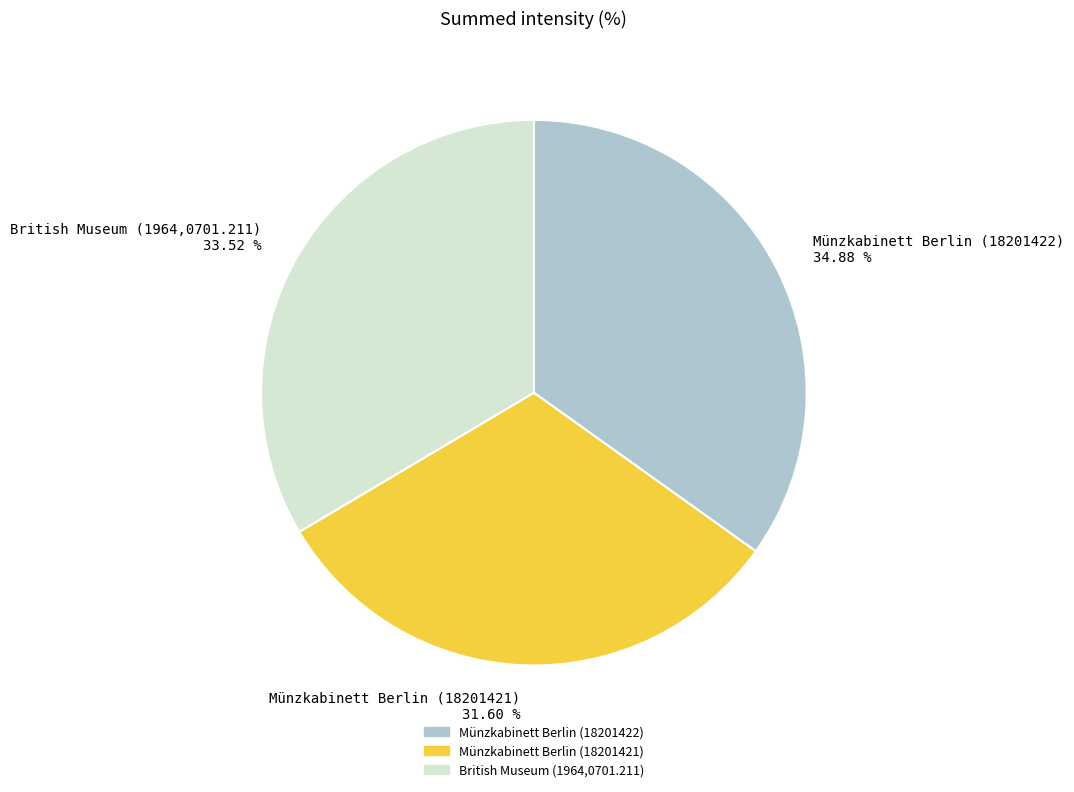

Does Münzkabinett Berlin (18201422) account for over 50% of the chart?

No